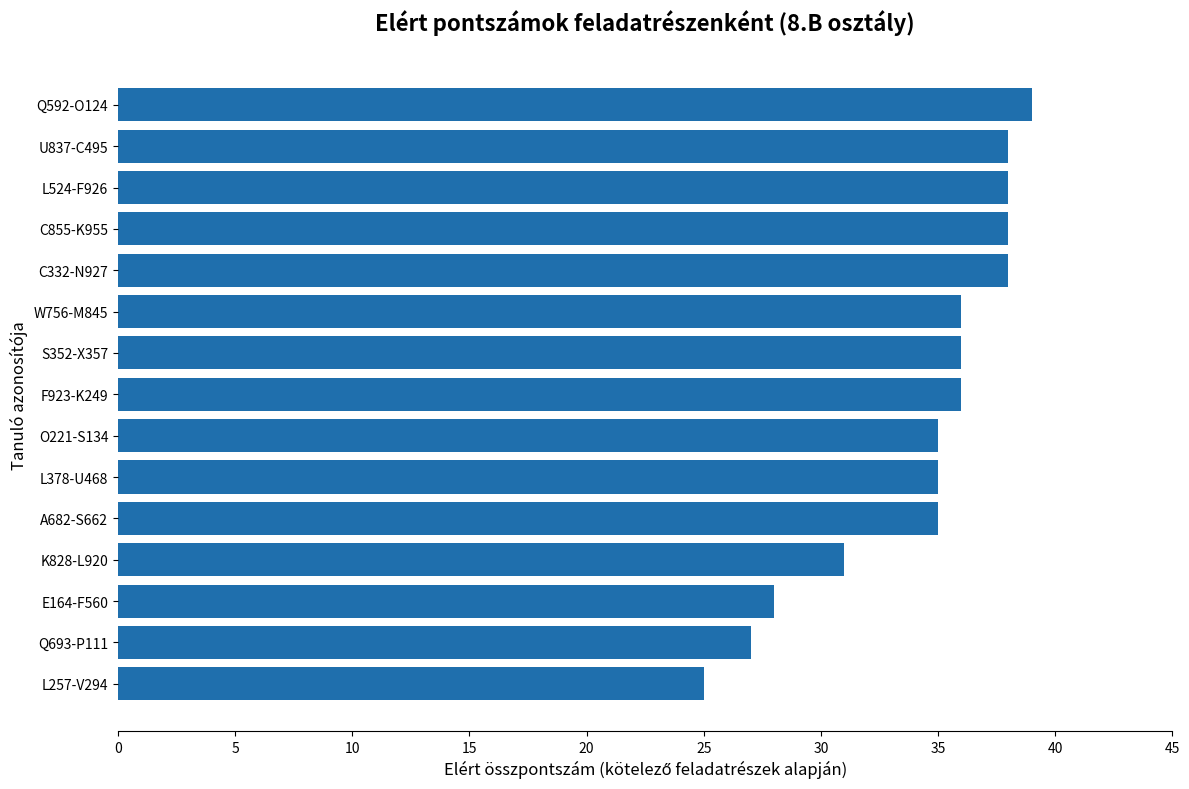

Between K828-L920 and C855-K955, which is larger?

C855-K955